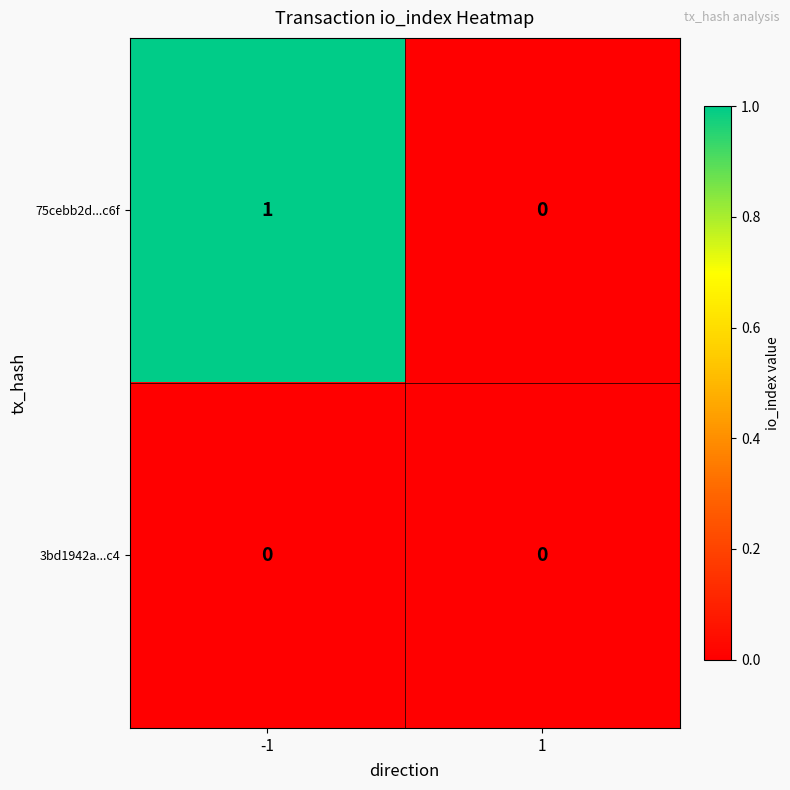

What is the greatest value displayed?

1